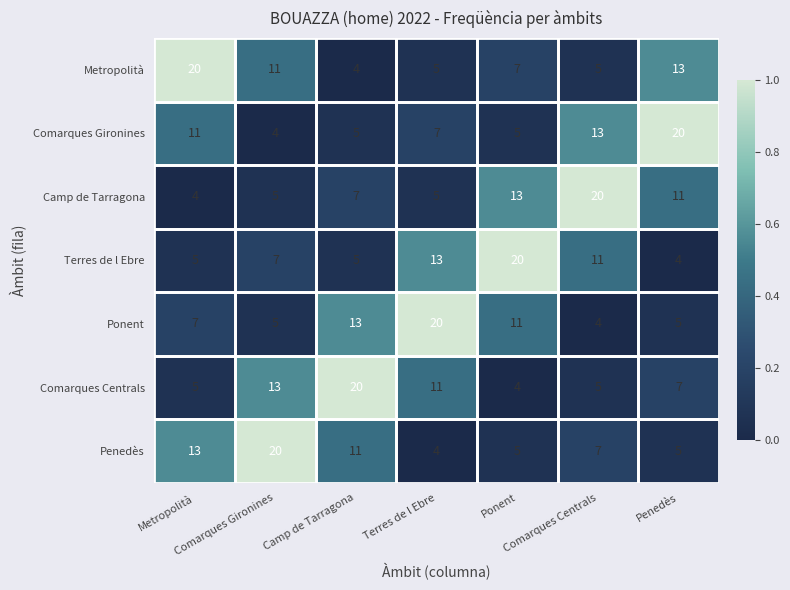

What is the maximum value shown in the chart?

20